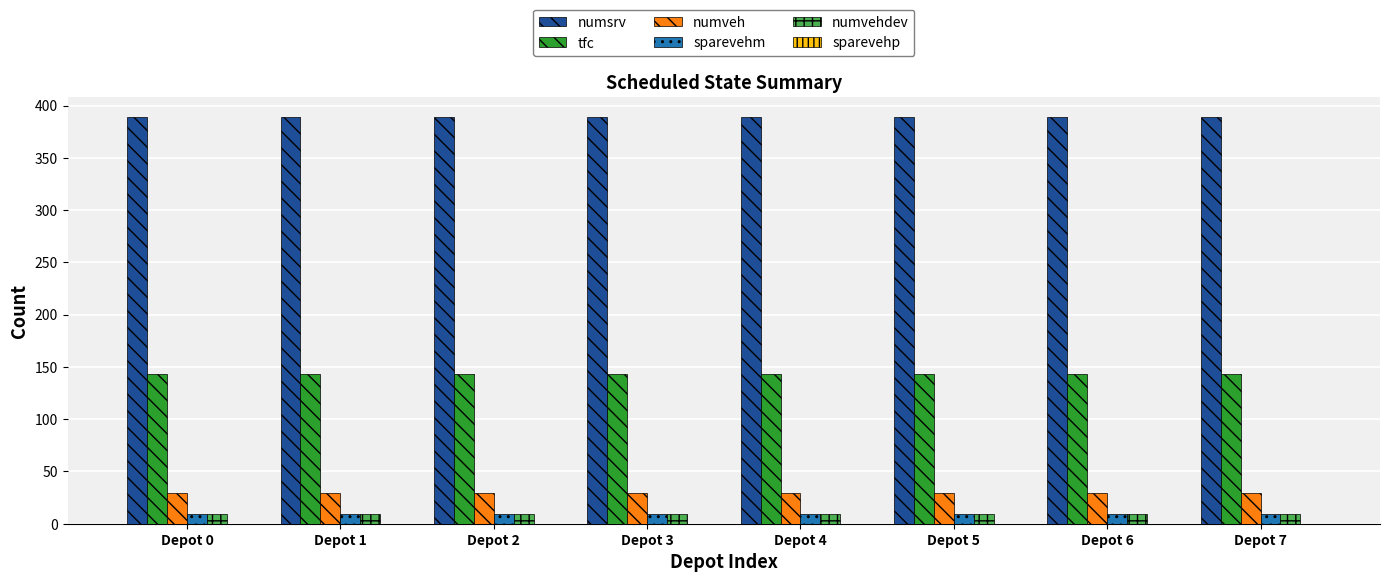

What is the maximum value for numvehdev?

9